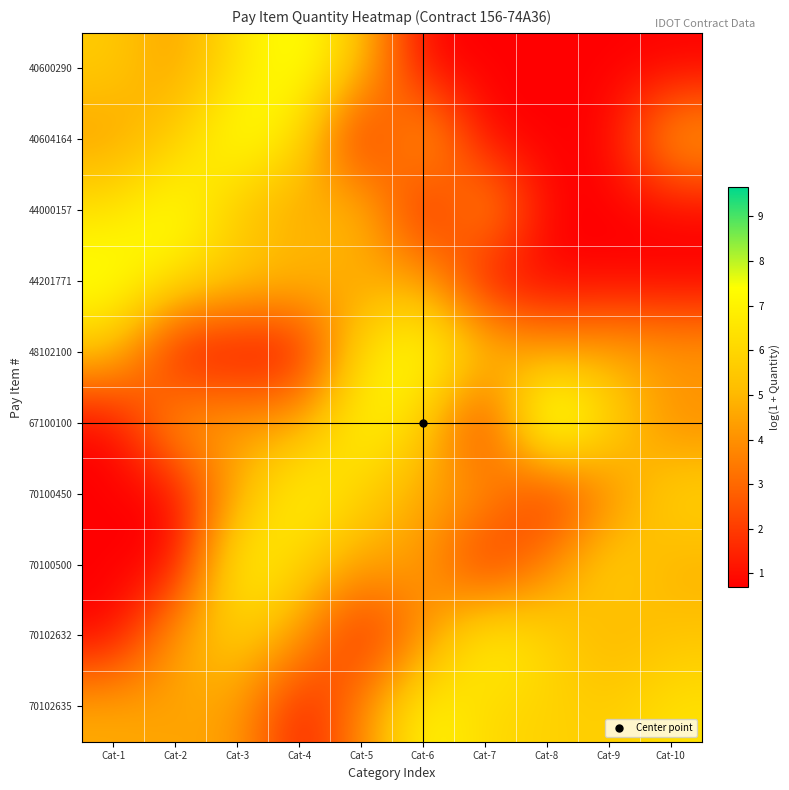

What is the difference between the highest and lowest values at Cat-10?

5.8